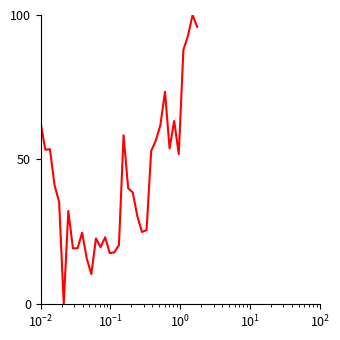

What is the maximum value shown in the chart?

100.0